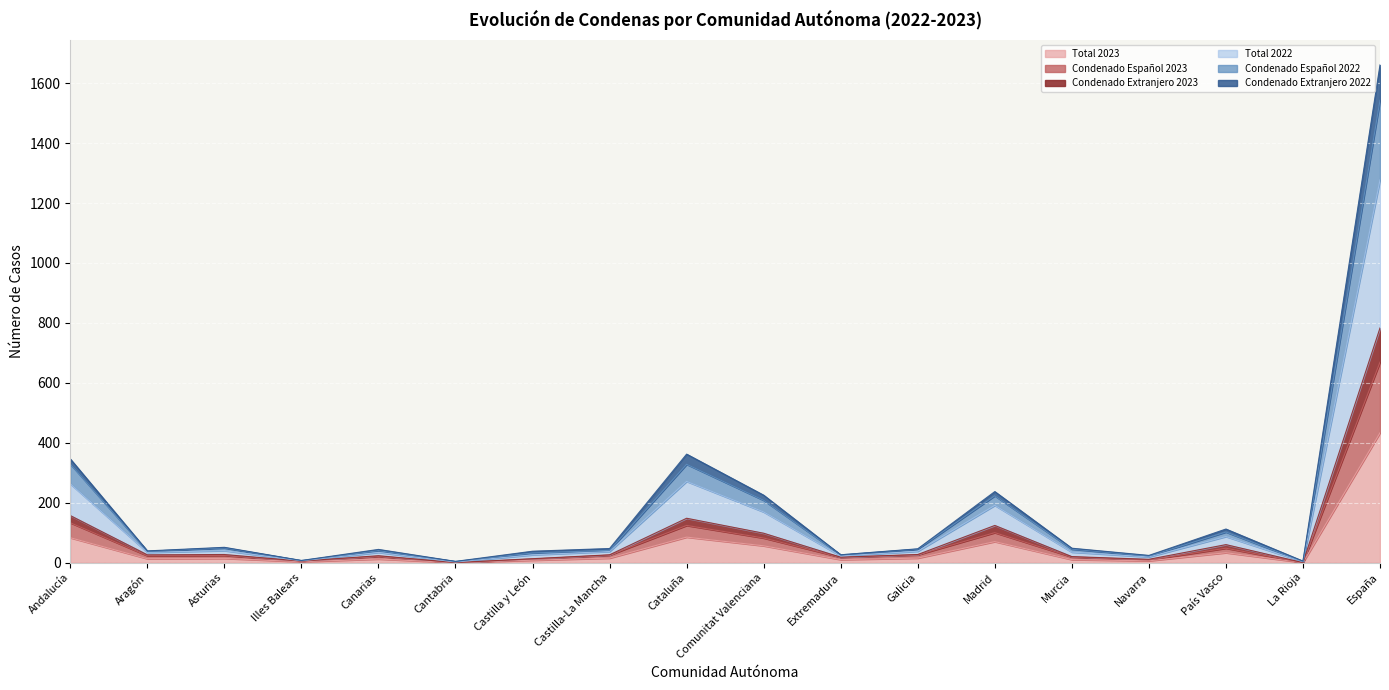

Which category has the highest value in the Total 2023 series?

España